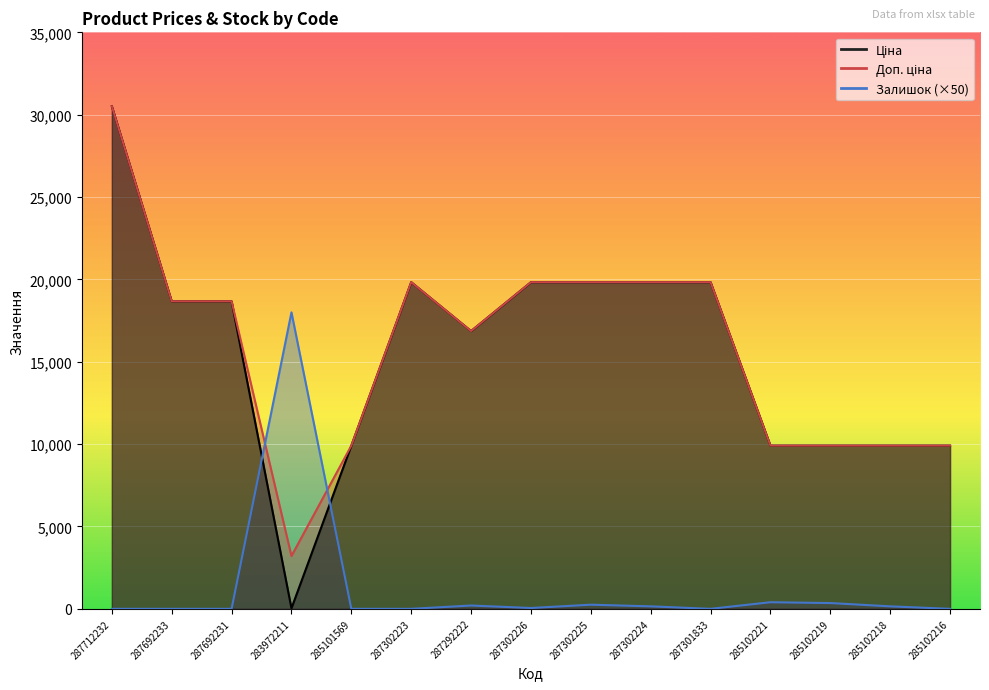

Between which two adjacent categories do Ціна and Залишок first intersect?

287692231 and 283972211